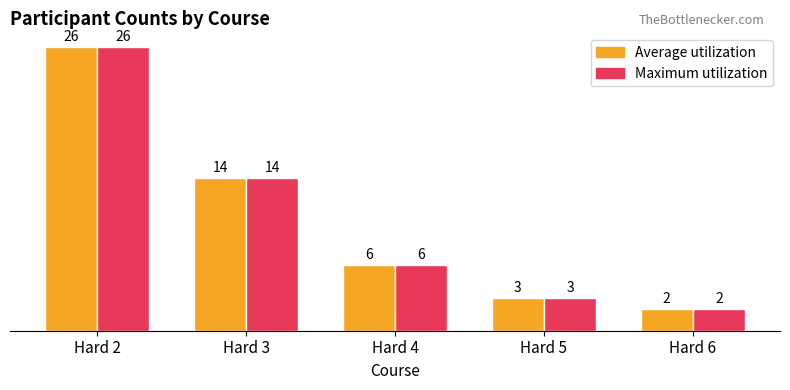

Count the number of categories in the chart.

5